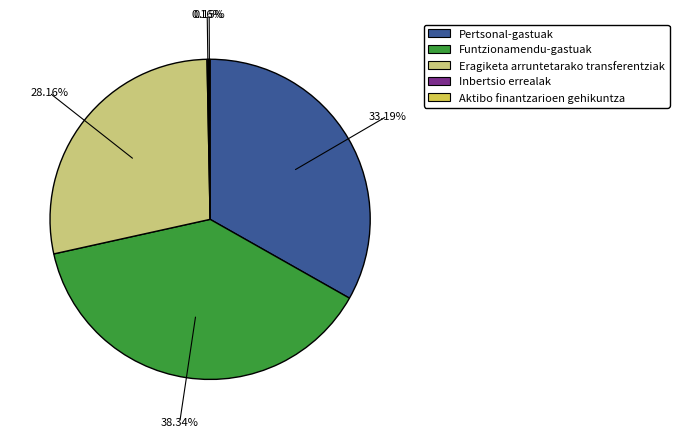

Between Funtzionamendu-gastuak and Pertsonal-gastuak, which is larger?

Funtzionamendu-gastuak